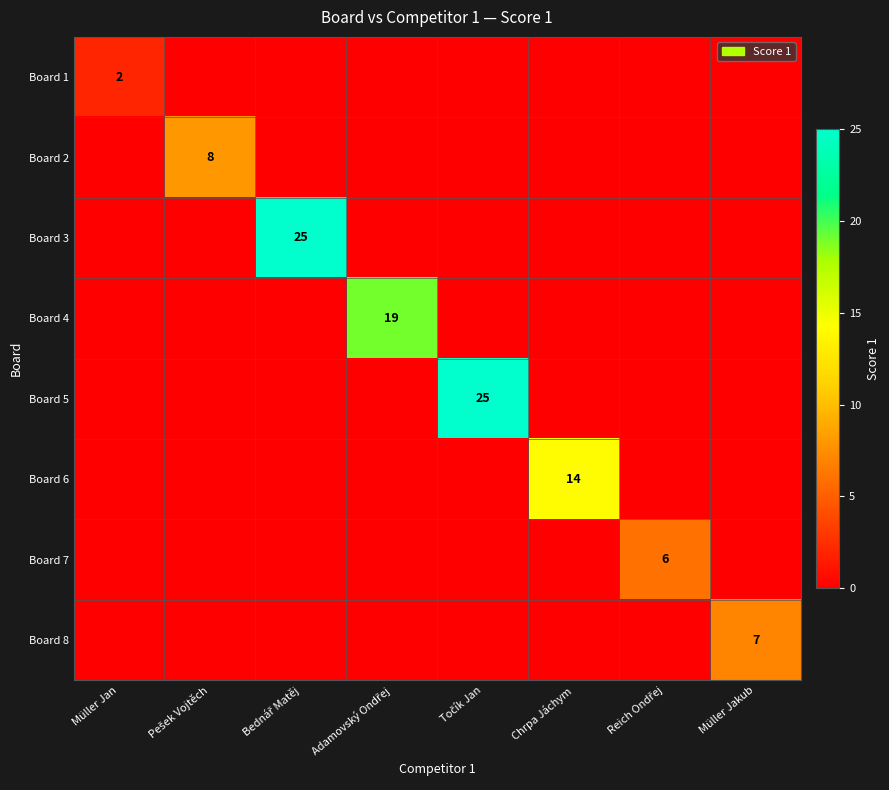

At which category does the chart reach its minimum across all series?

Pešek Vojtěch